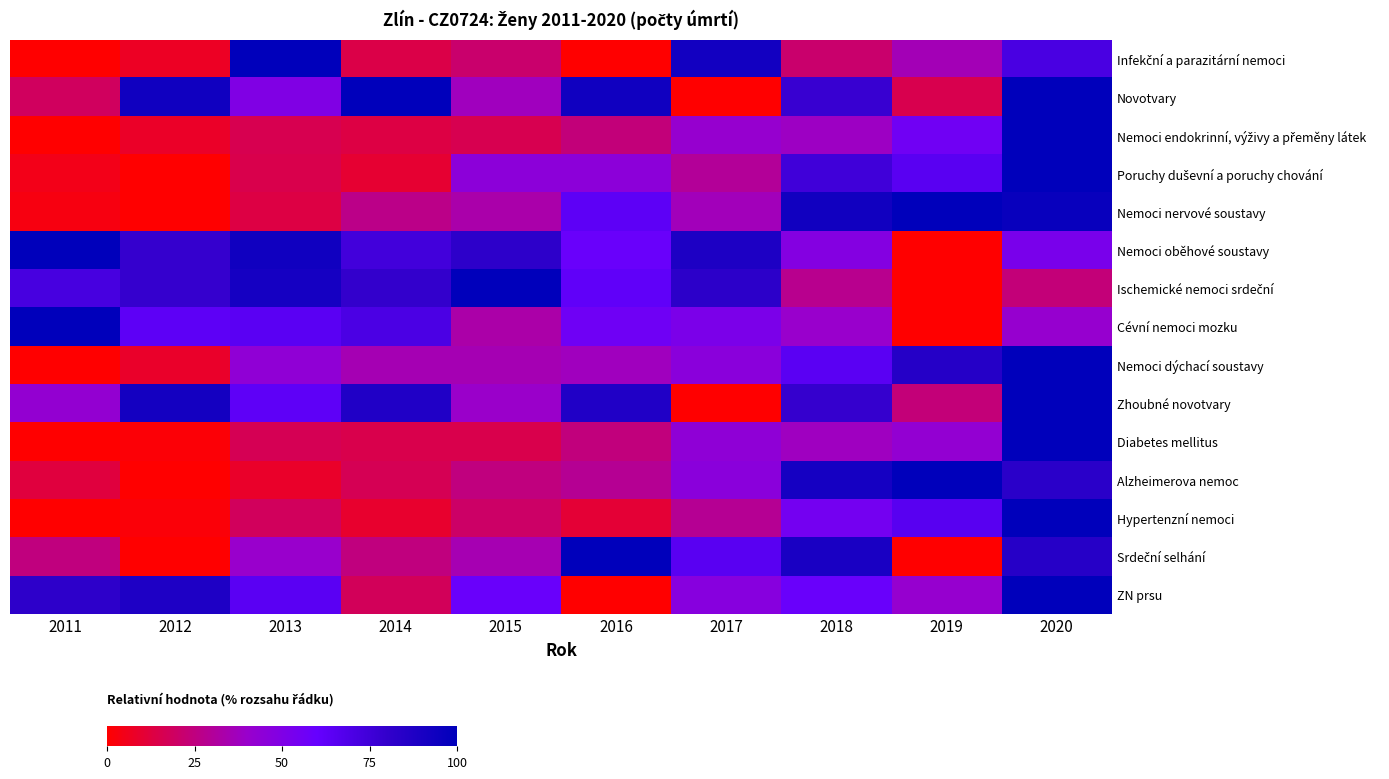

Which label corresponds to the largest value in the chart?

2011